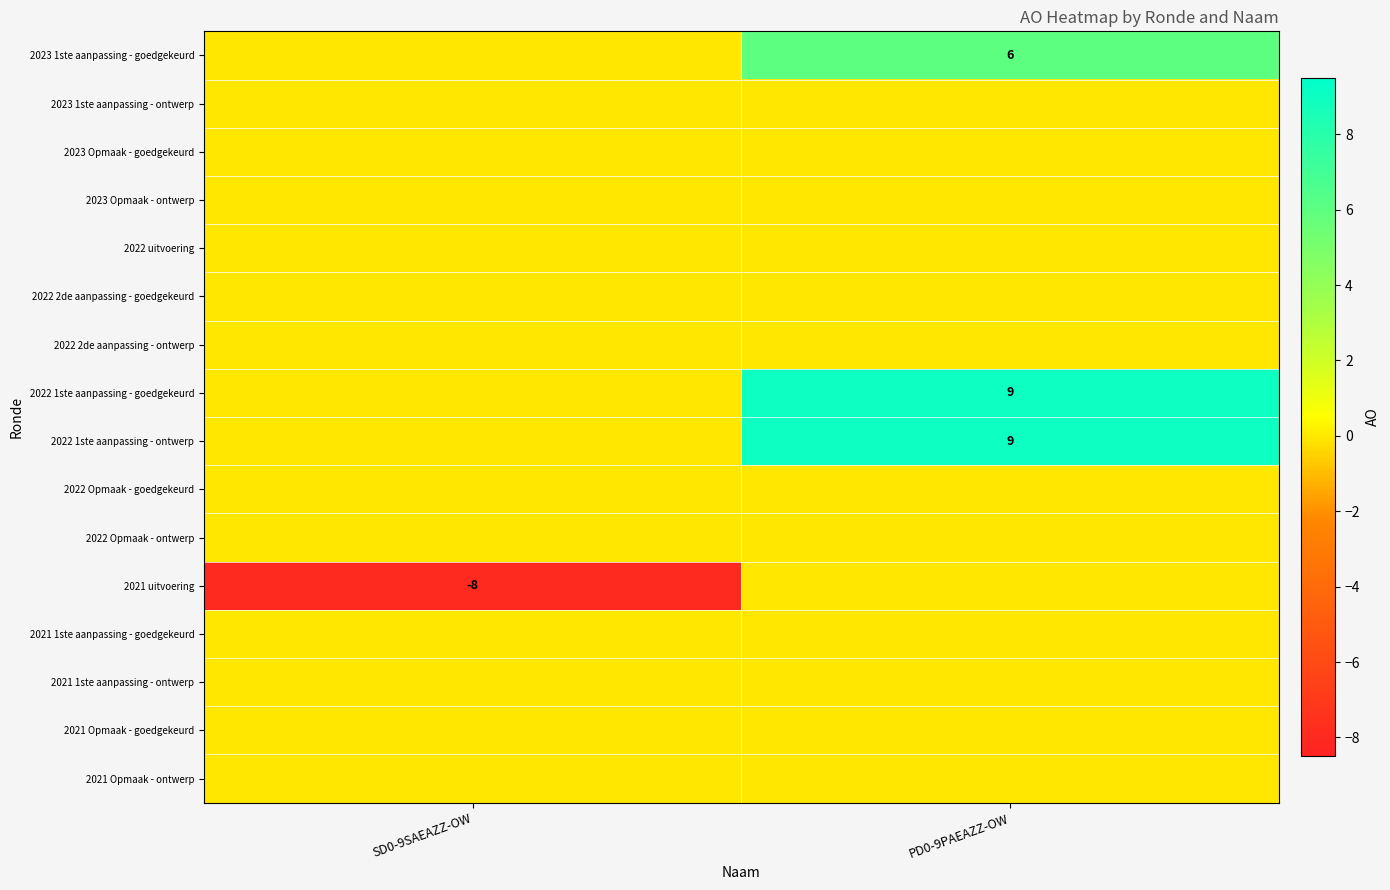

The value of 2021 uitvoering at SD0-9SAEAZZ-OW is -11. True or false?

False